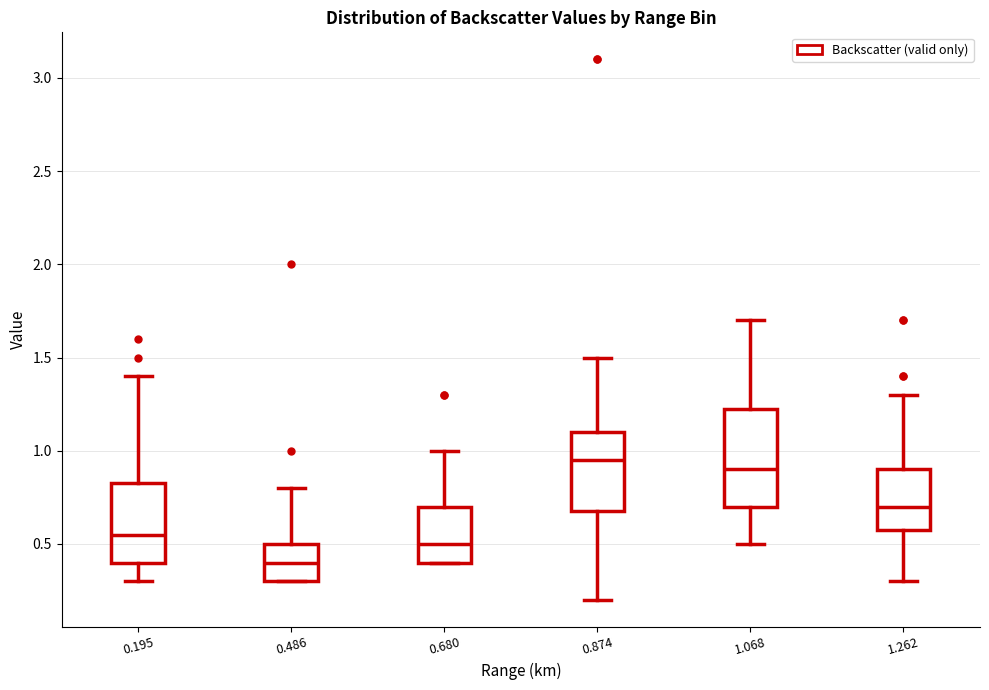

Where does the median line of the box at x = 0.195 sit on the y-axis? The values are not printed on the chart, so give them approximately, as read against the axis.

0.55